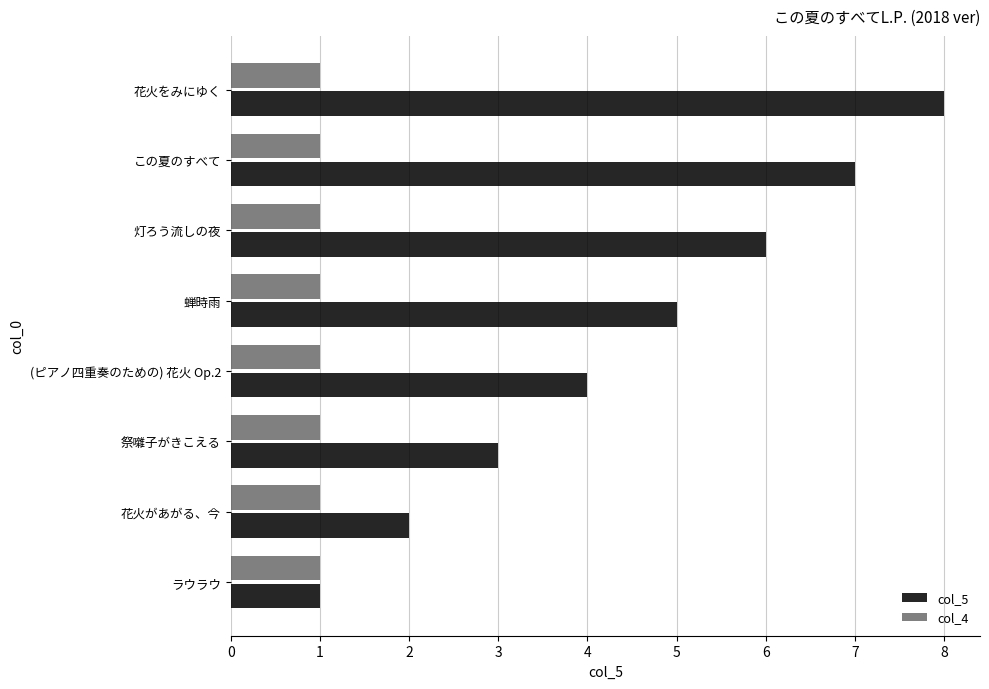

What is the spread (max minus min) of values at 花火をみにゆく?

7